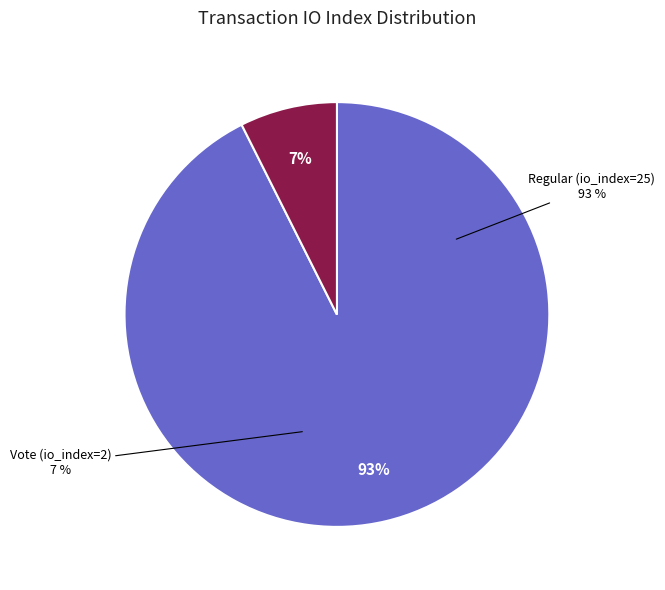

Count the number of slices in the pie.

2